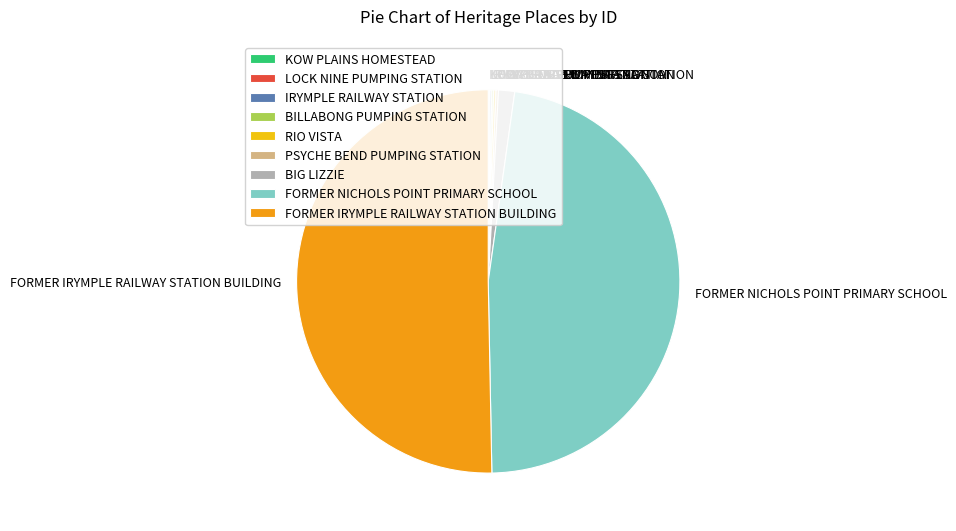

Is it true that BIG LIZZIE is 11% of the pie?

False